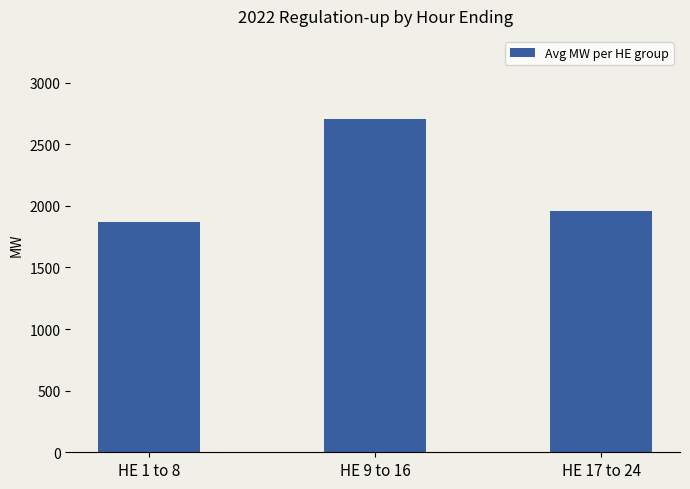

What is the difference between the values at HE 9 to 16 and HE 17 to 24?

745